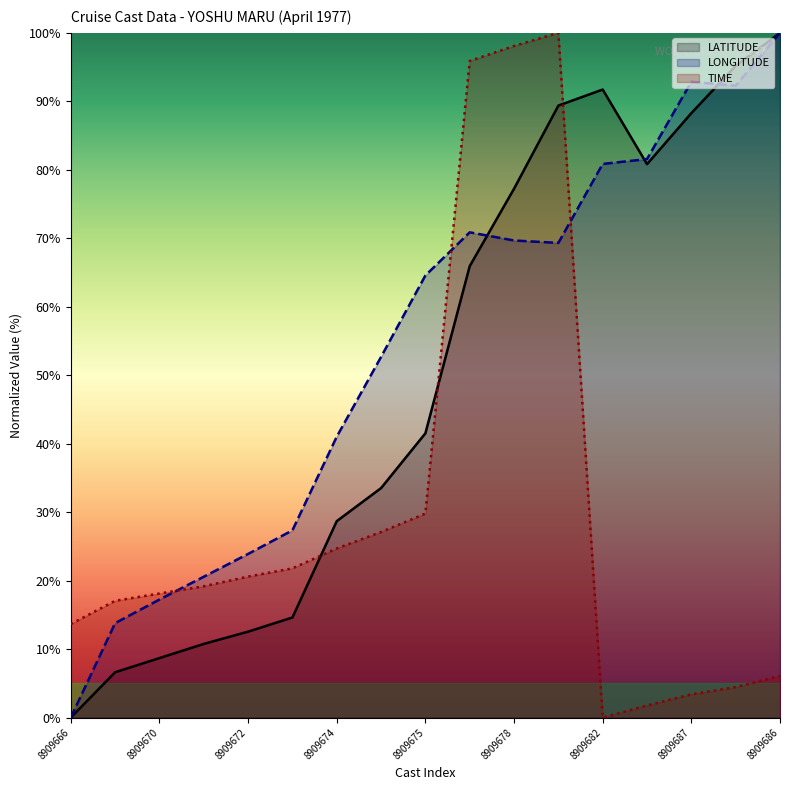

At which label is TIME closest to 50?

8909675